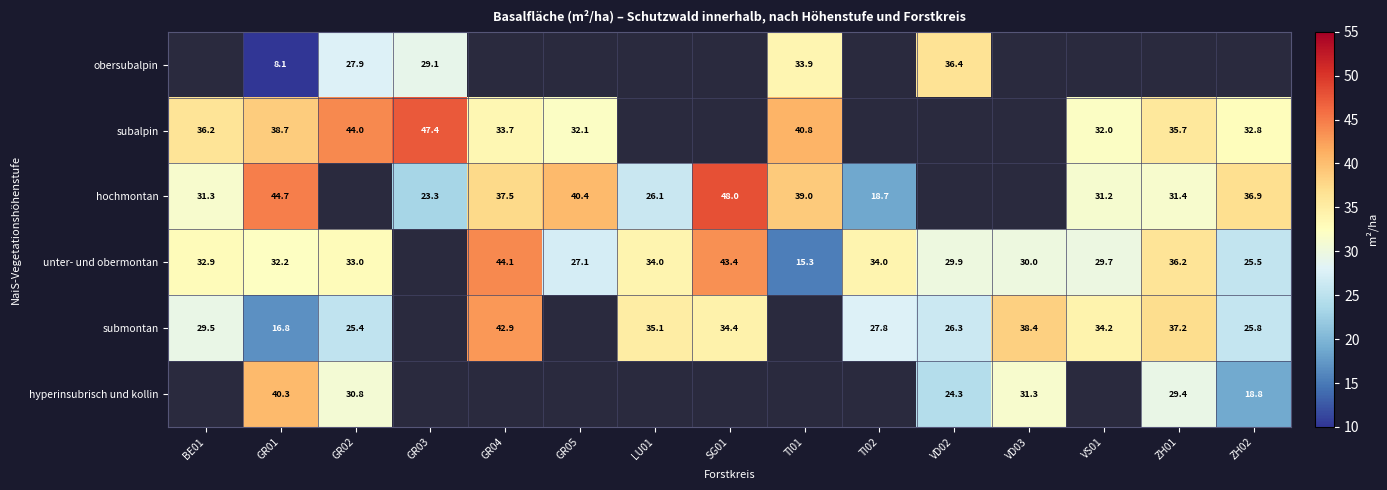

At GR01, list the series in order from largest to smallest.

hochmontan, hyperinsubrisch und kollin, subalpin, unter- und obermontan, submontan, obersubalpin